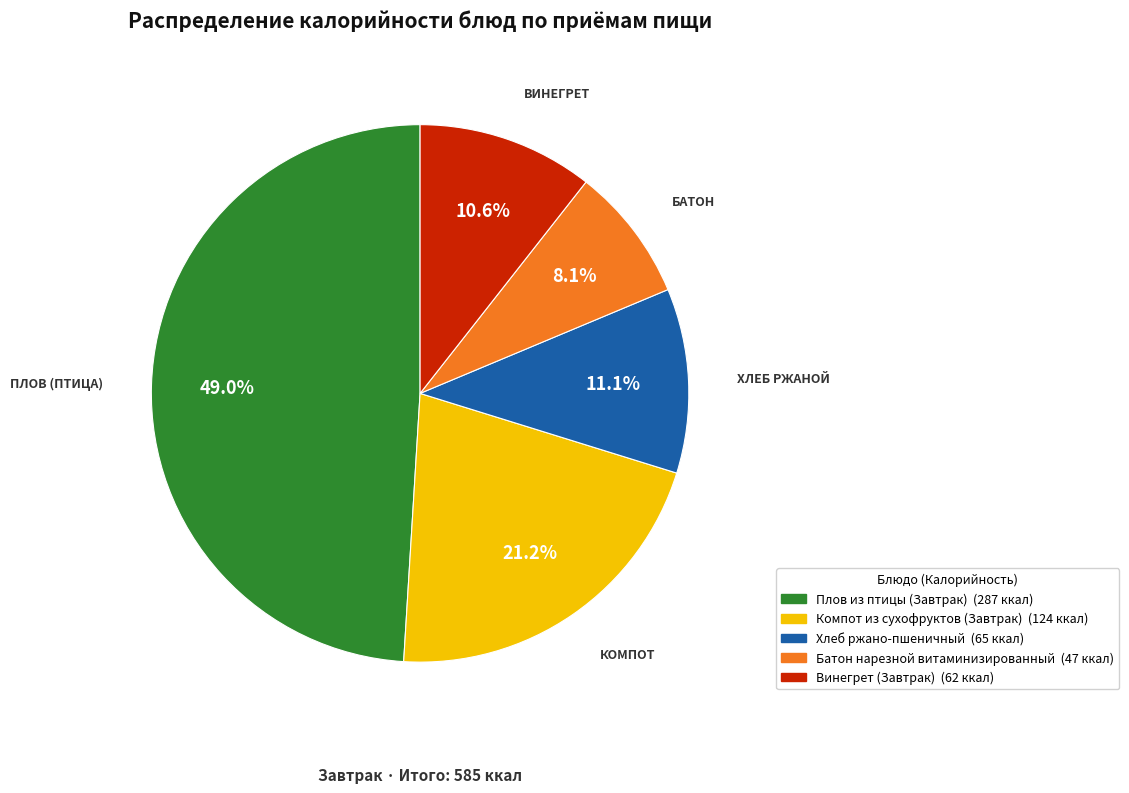

What percentage is the Плов из птицы (Завтрак) slice, to the nearest percent?

49%